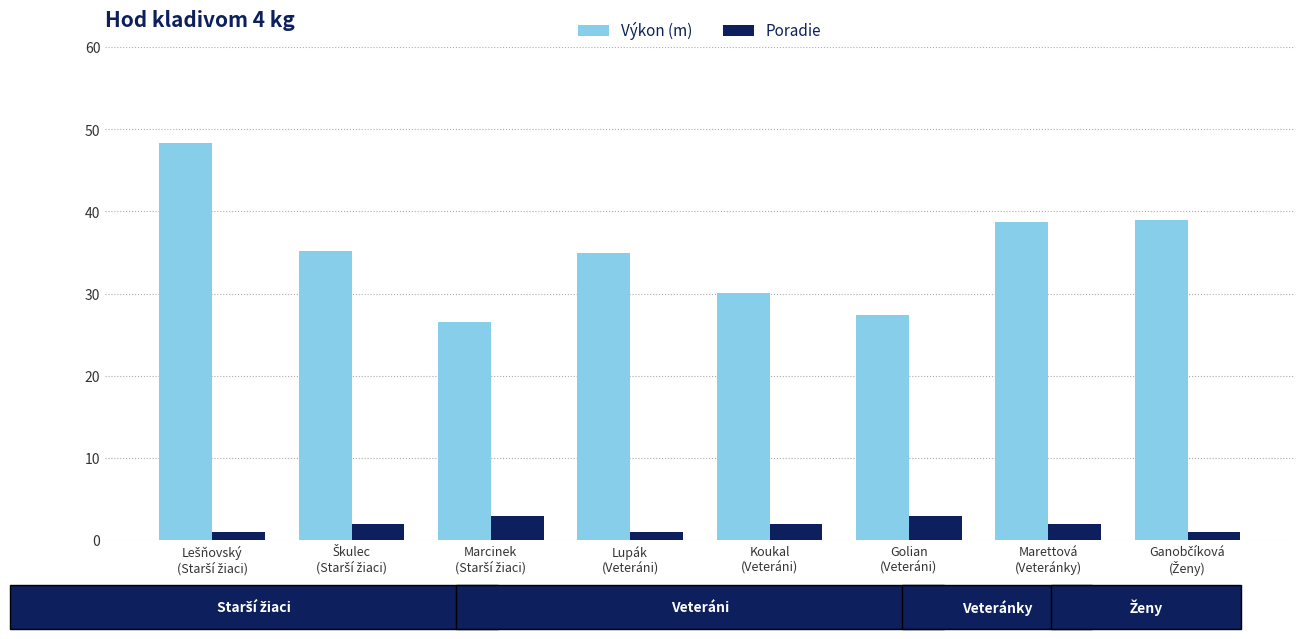

What is the minimum value for Výkon (m)?

26.5